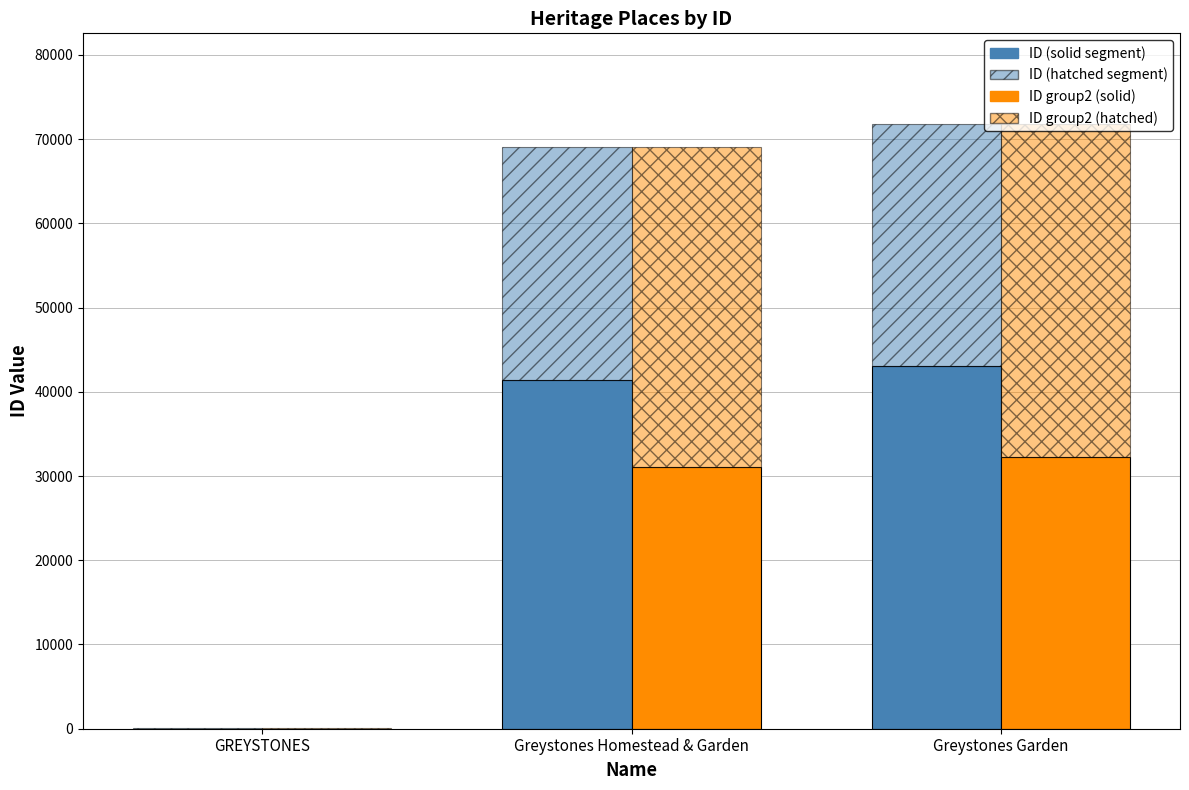

Reading left to right, list all the values displayed in this chart.

ID (solid): 25	41438	43072
ID (hatched): 17	27626	28715
ID group2 (solid): 18	31078	32304
ID group2 (hatched): 24	37986	39483